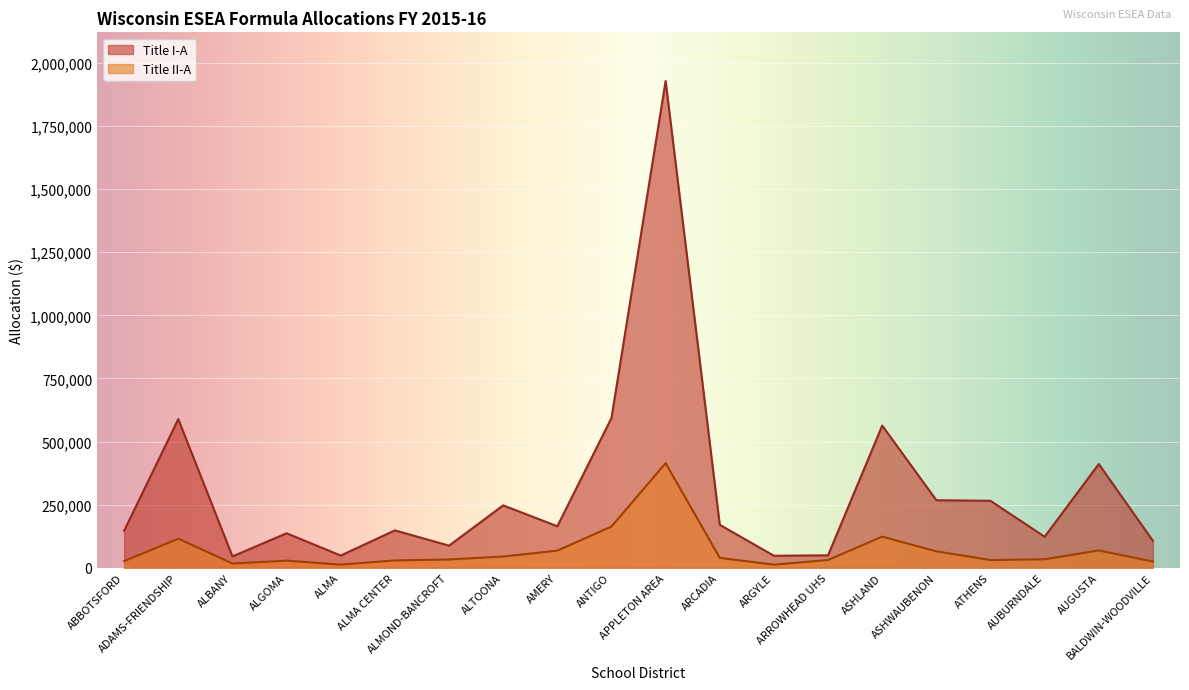

What is the spread (max minus min) of values at AUGUSTA?

342486